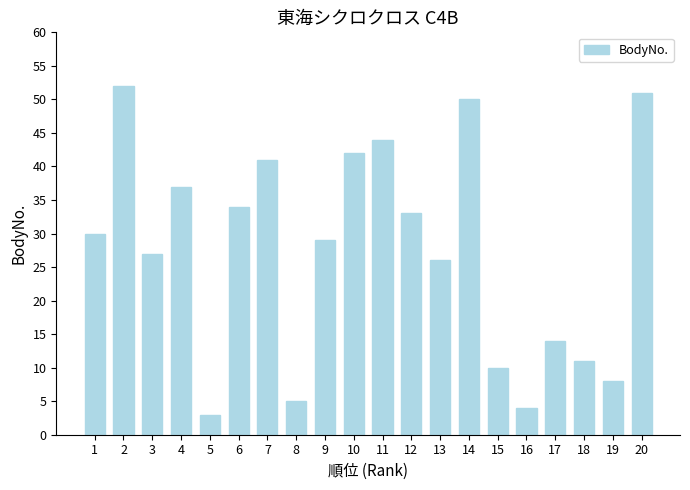

Rank the categories by value from lowest to highest.

5, 16, 8, 19, 15, 18, 17, 13, 3, 9, 1, 12, 6, 4, 7, 10, 11, 14, 20, 2